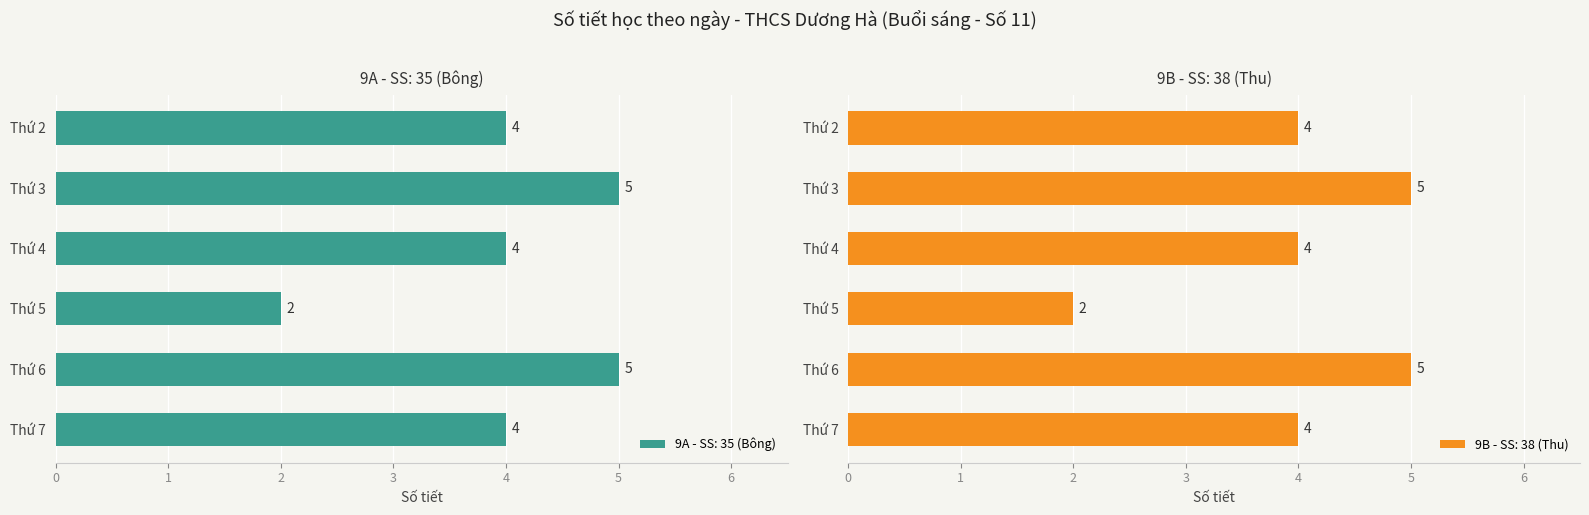

How many data points does each series have?

6